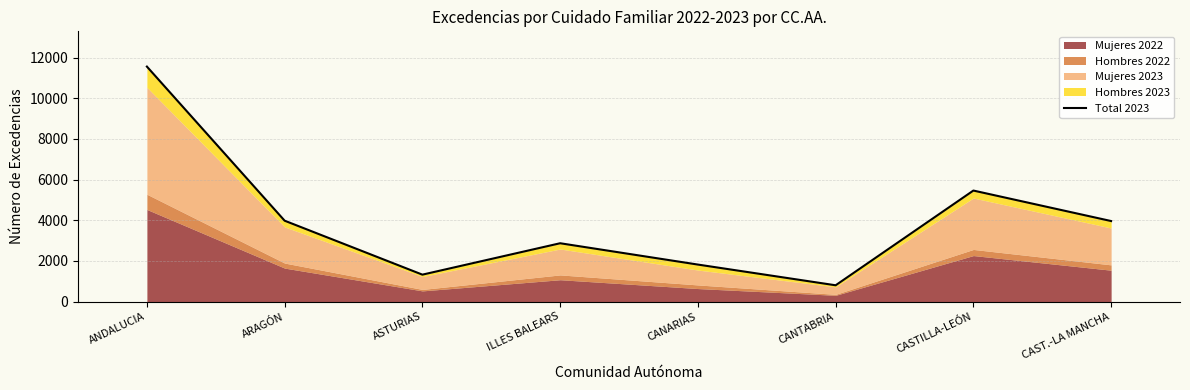

Reading right to left, transcribe all the data shown in this chart.

CAST.-LA MANCHA=3961	CASTILLA-LEÓN=5461	CANTABRIA=801	CANARIAS=1820	ILLES BALEARS=2869	ASTURIAS=1324	ARAGÓN=3978	ANDALUCIA=11560